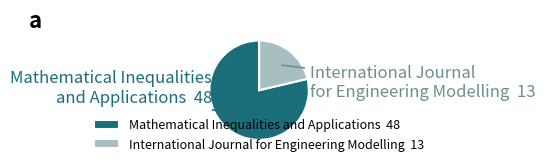

What is the smallest slice in the pie chart?

International Journal for Engineering Modelling